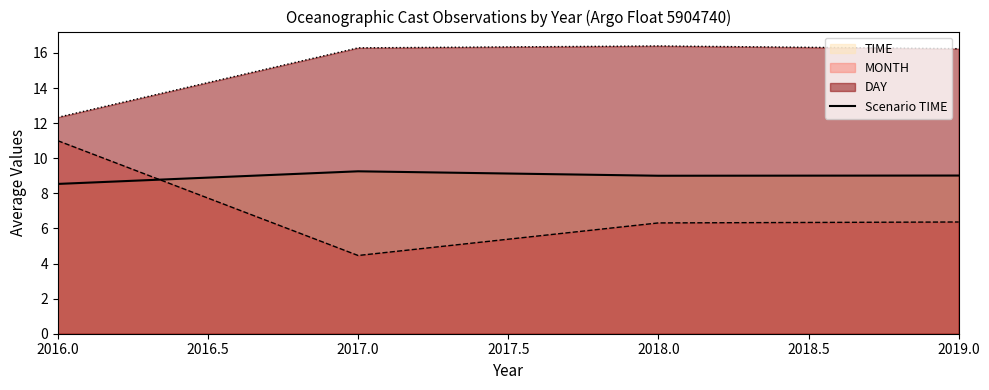

Reading right to left, transcribe all the data shown in this chart.

9.0	9.0	9.3	8.5